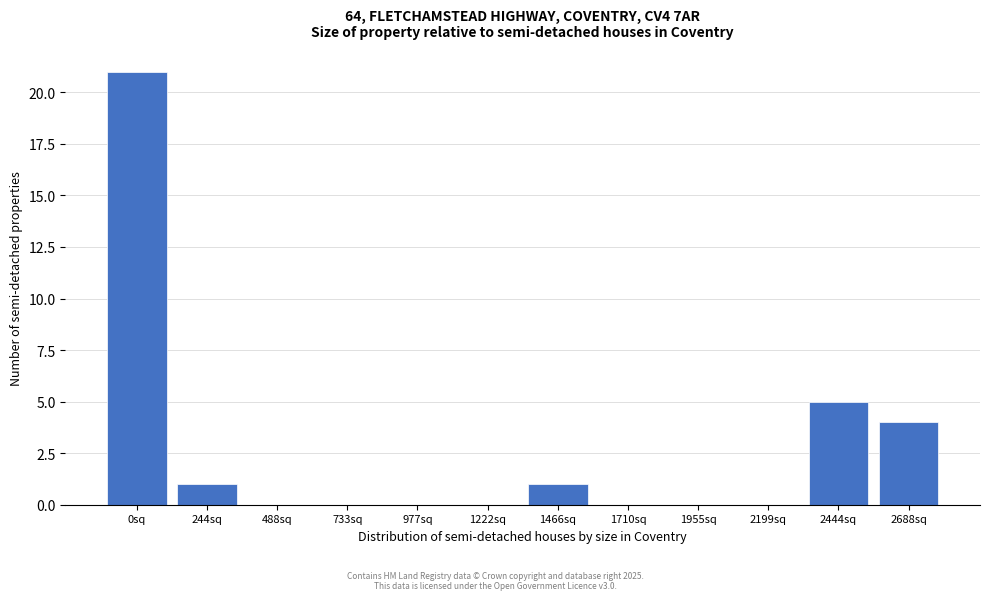

Reading left to right, what are all the values shown in this chart?

0sq=21	244sq=1	488sq=0	733sq=0	977sq=0	1222sq=0	1466sq=1	1710sq=0	1955sq=0	2199sq=0	2444sq=5	2688sq=4